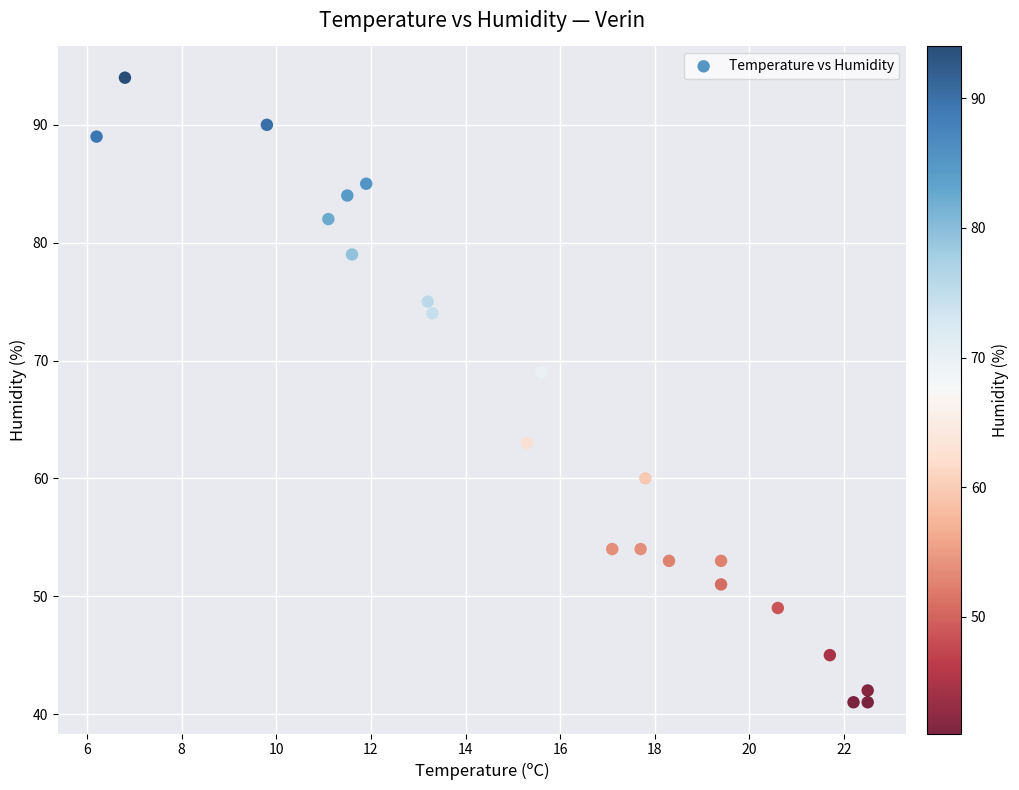

What Y value in the scatter plot is closest to 67?

69